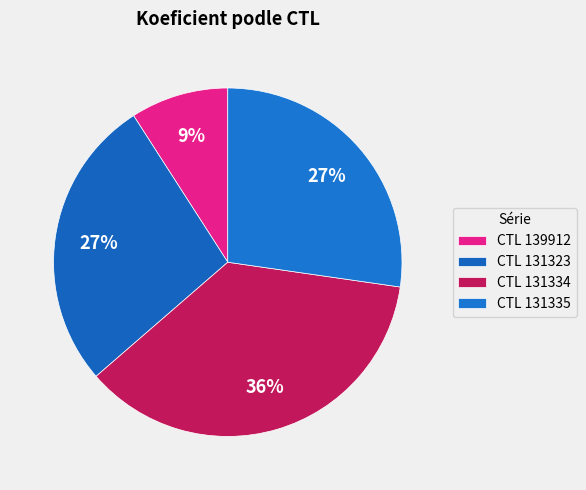

How many segments does this pie chart have?

4